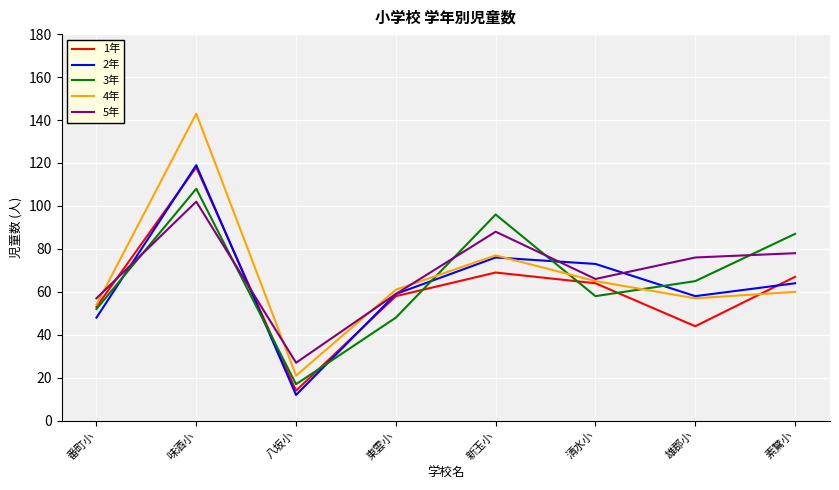

After their last crossing, which series has the higher values: 2年 or 1年?

1年